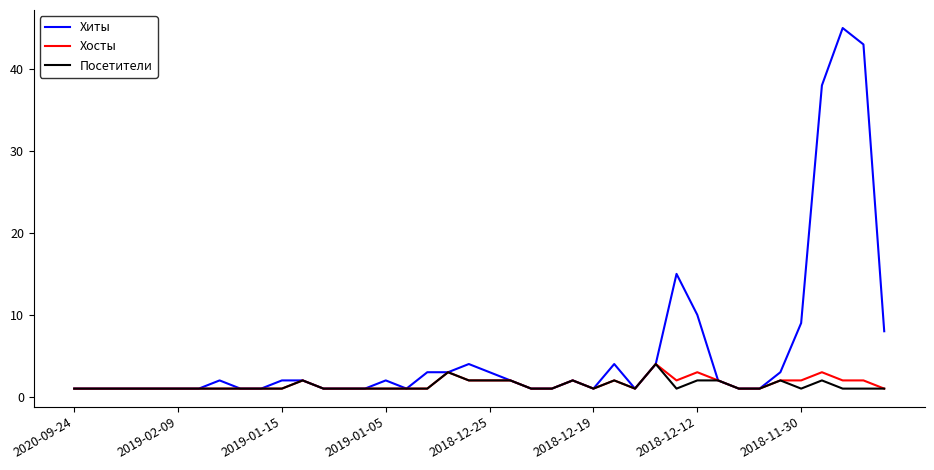

Which series has the largest total across all categories?

Хиты